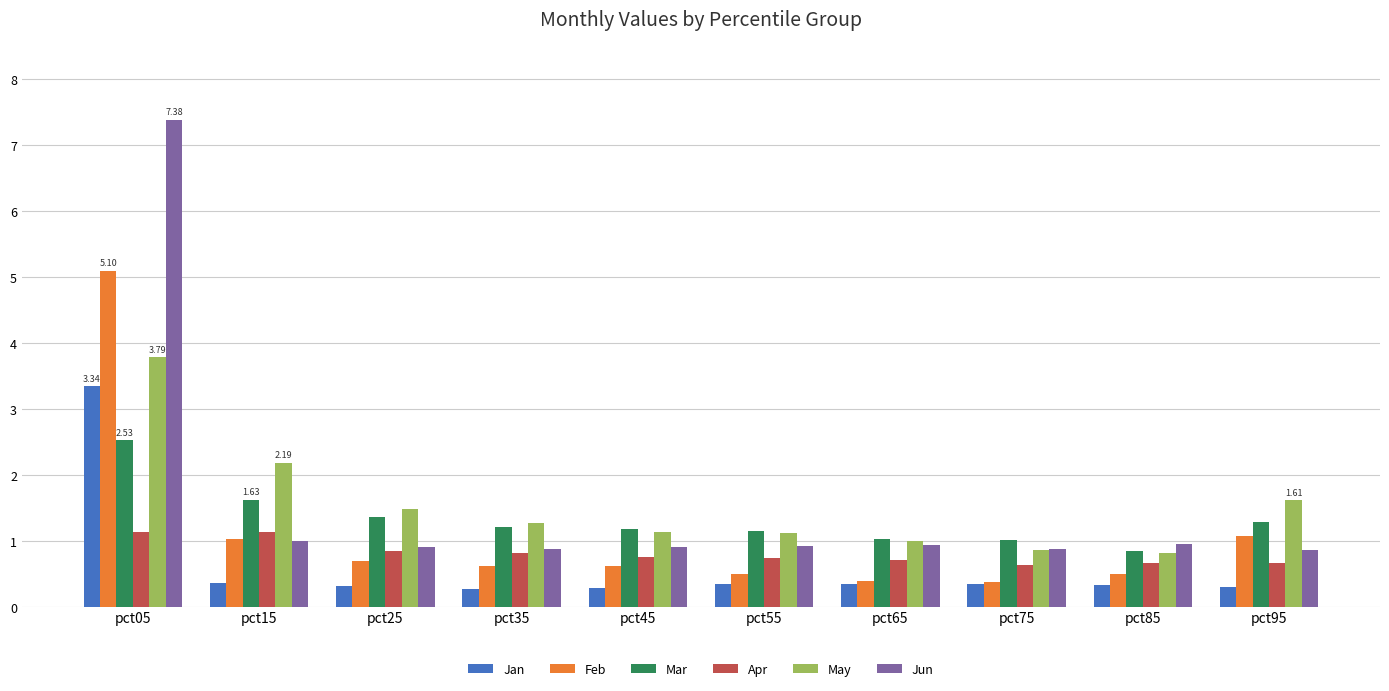

Rank the series by their maximum value, from lowest to highest.

Apr, Mar, Jan, May, Feb, Jun